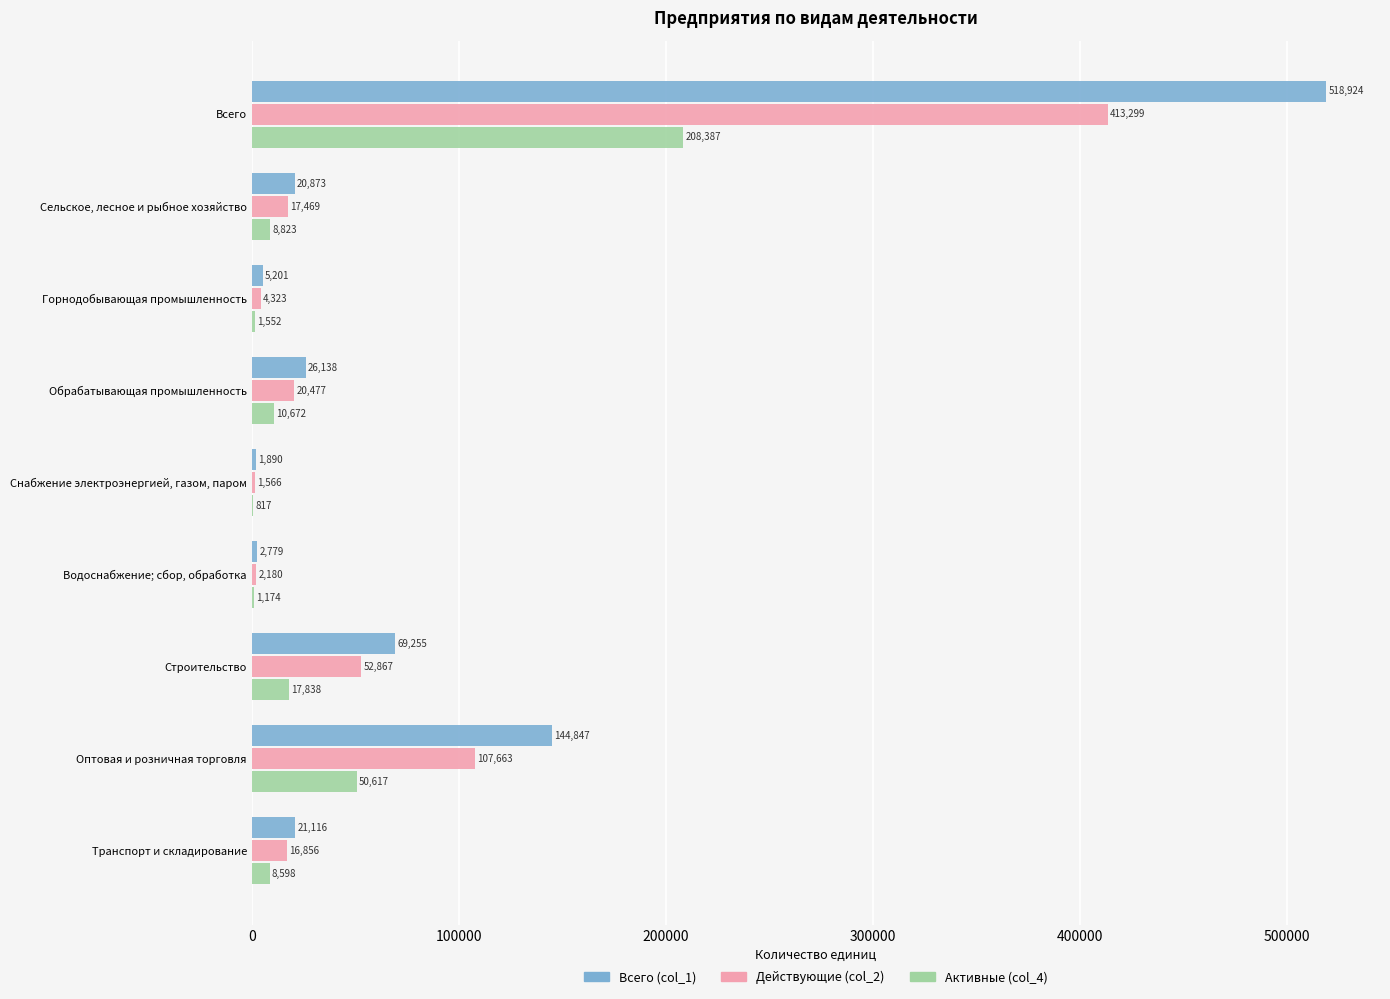

Which series changed the most between Водоснабжение; сбор, обработка and Транспорт и складирование?

Всего (col_1)